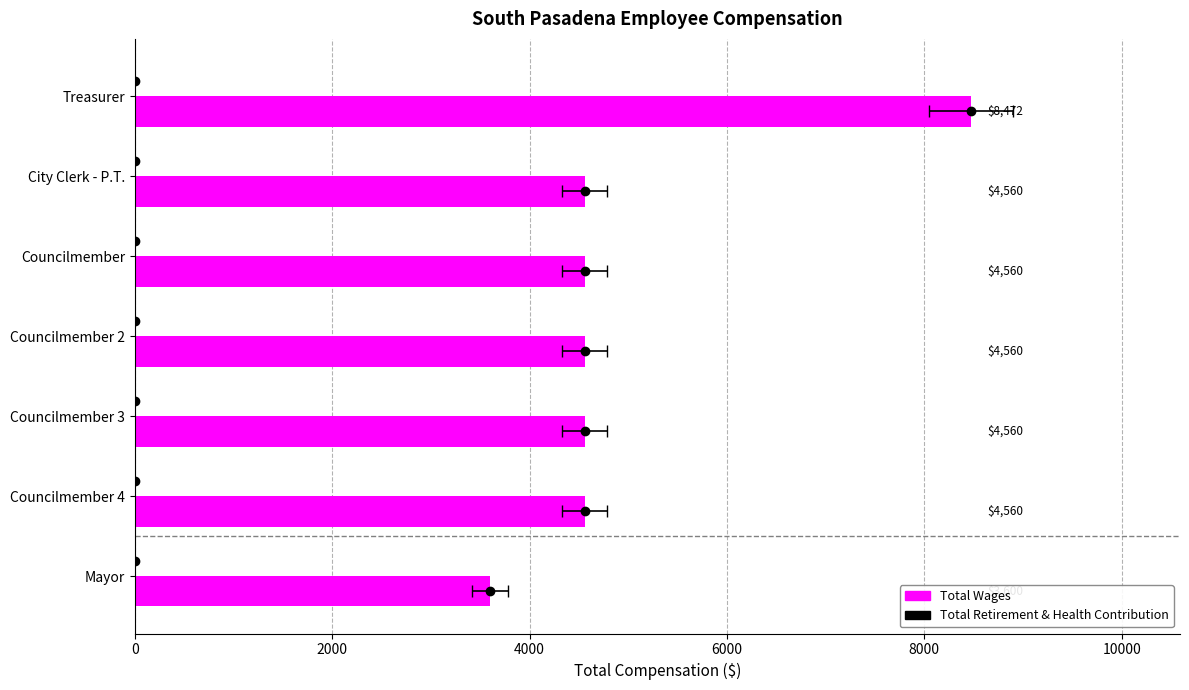

Rank the series by their average value, from lowest to highest.

Total Retirement & Health Contribution, Total Wages